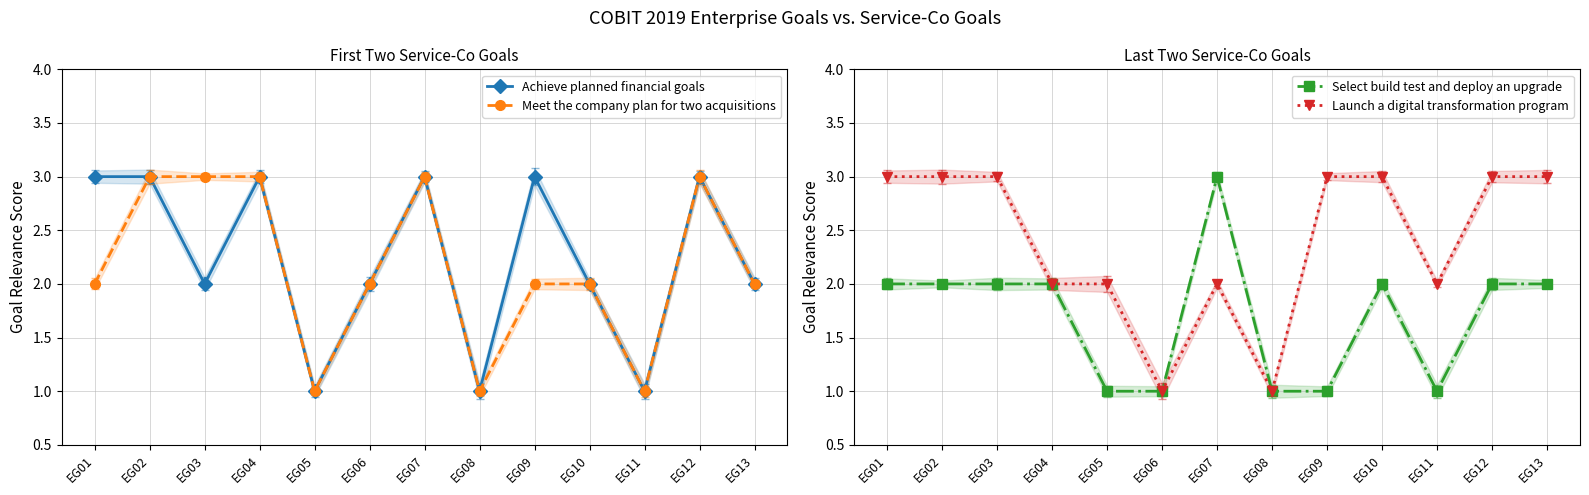

Reading left to right, transcribe all the data shown in this chart.

Achieve planned financial goals: EG01=3	EG02=3	EG03=2	EG04=3	EG05=1	EG06=2	EG07=3	EG08=1	EG09=3	EG10=2	EG11=1	EG12=3	EG13=2
Meet the company plan for two acquisitions: EG01=2	EG02=3	EG03=3	EG04=3	EG05=1	EG06=2	EG07=3	EG08=1	EG09=2	EG10=2	EG11=1	EG12=3	EG13=2
Select build test and deploy an upgrade: EG01=2	EG02=2	EG03=2	EG04=2	EG05=1	EG06=1	EG07=3	EG08=1	EG09=1	EG10=2	EG11=1	EG12=2	EG13=2
Launch a digital transformation program: EG01=3	EG02=3	EG03=3	EG04=2	EG05=2	EG06=1	EG07=2	EG08=1	EG09=3	EG10=3	EG11=2	EG12=3	EG13=3